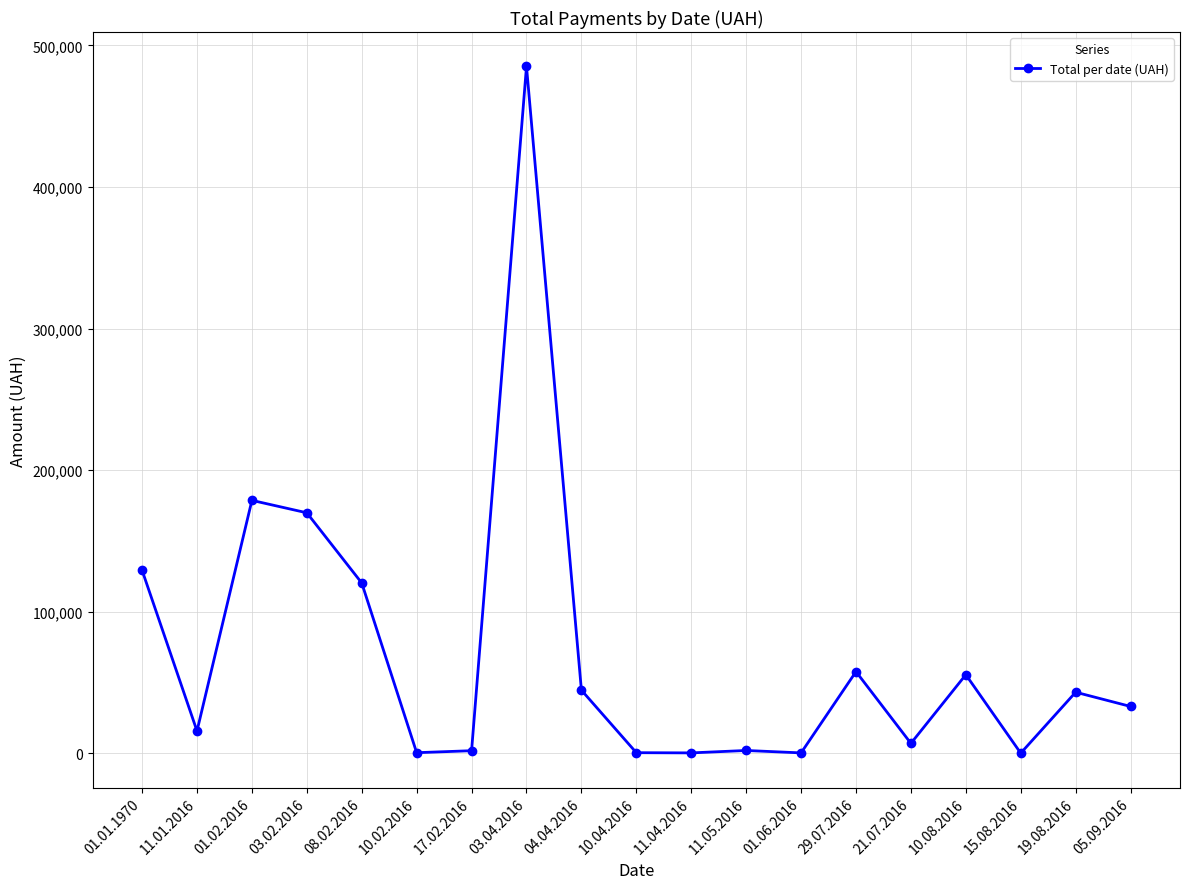

What is the maximum value shown in the chart?

485257.2